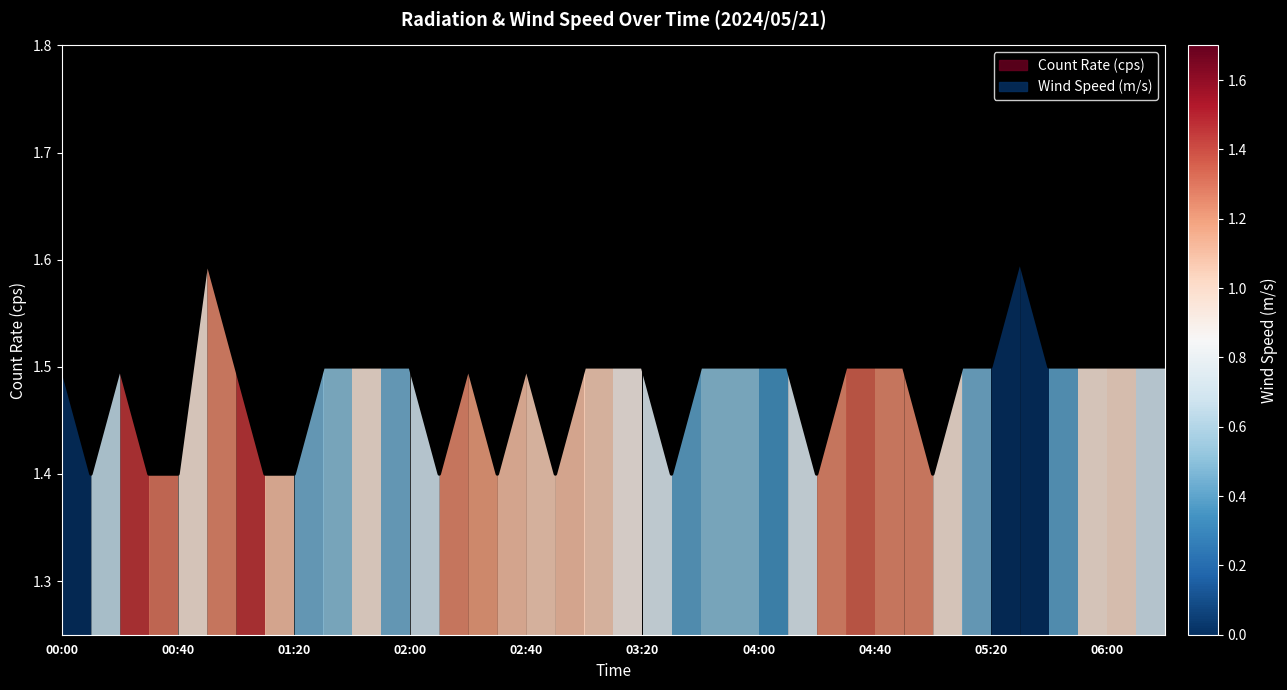

Which label corresponds to the smallest value in the chart?

00:10